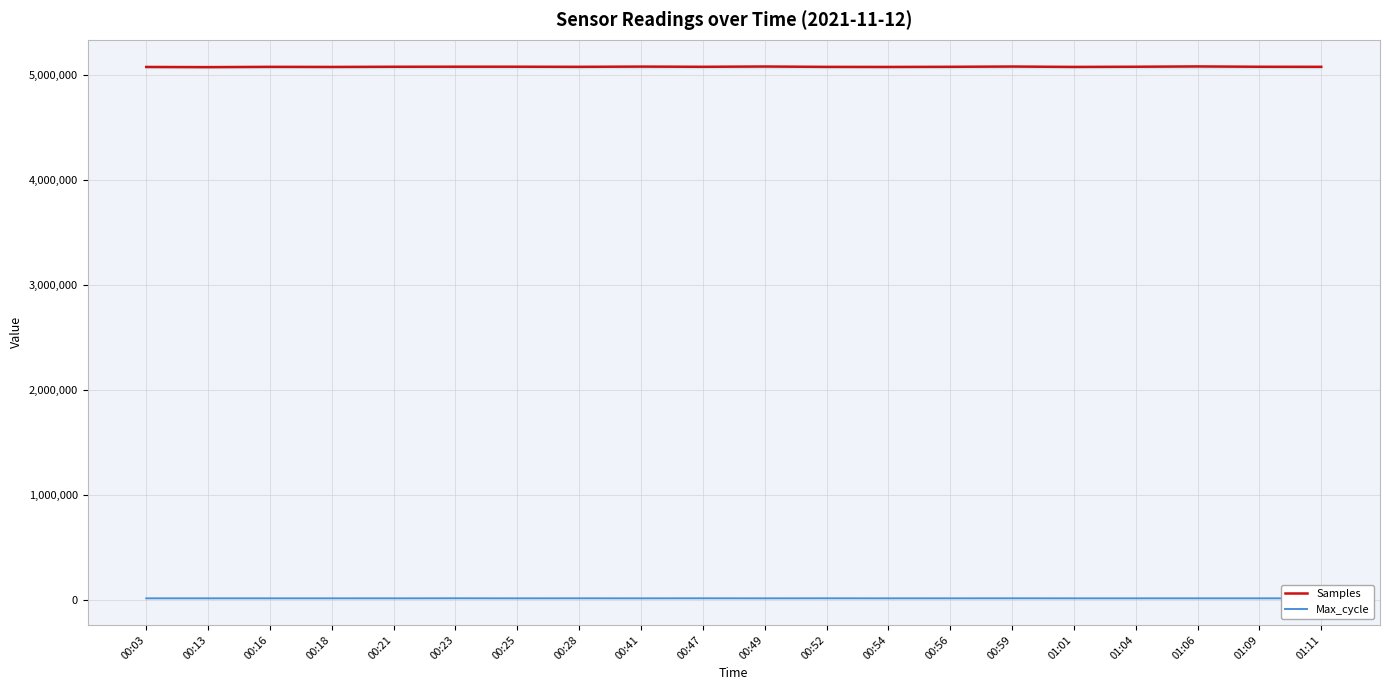

What is the difference between the maximum and minimum values in the Samples series?

6533